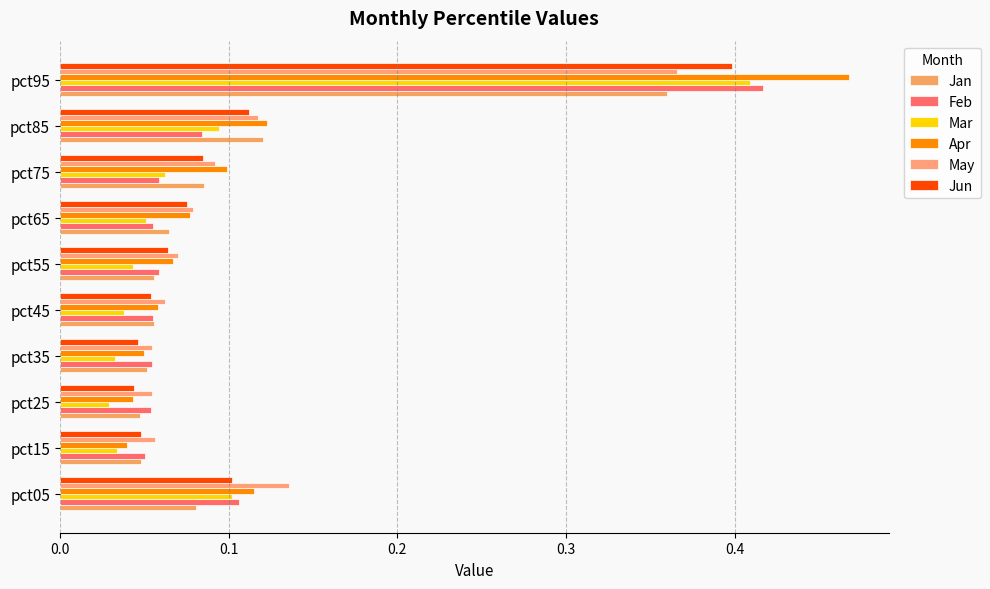

What is the value of the Apr bar at the 1st from the left?

0.1